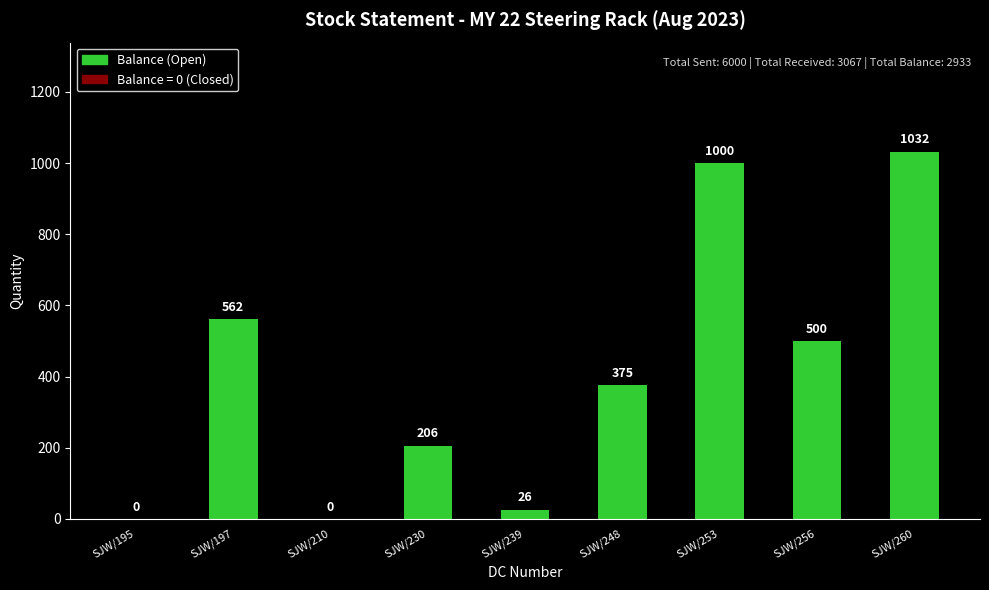

True or false: the data shows 1000 at SJW/253/2324.

True